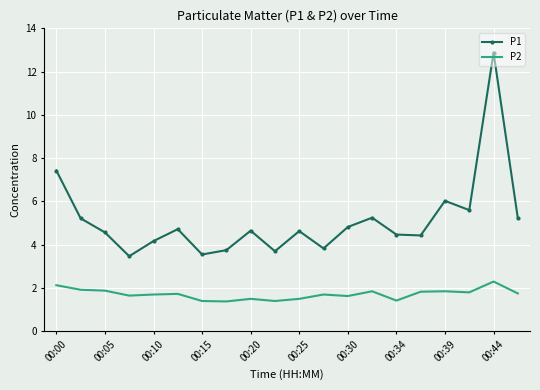

List the series in order of their peak value, lowest first.

P2, P1